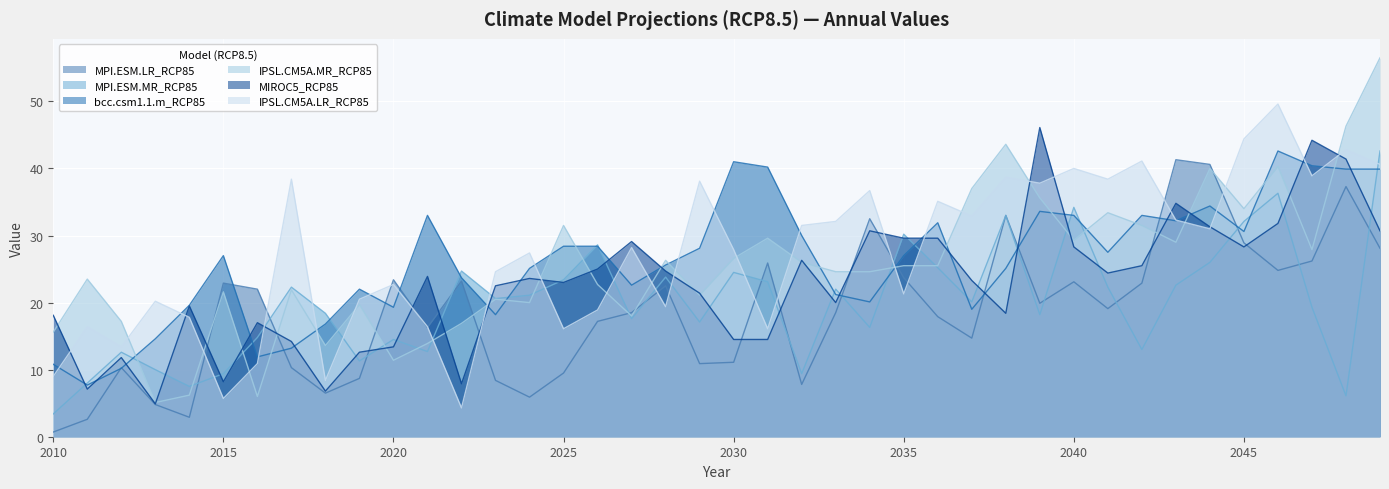

Which series ends up on top after the final intersection of IPSL.CM5A.LR_RCP85 and MIROC5_RCP85?

IPSL.CM5A.LR_RCP85